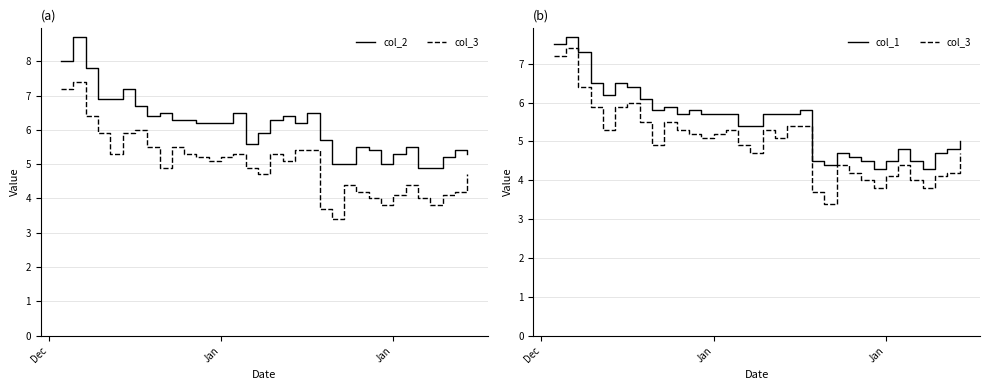

In col_3, how many points are higher than both neighbors (excluding endpoints)?

7